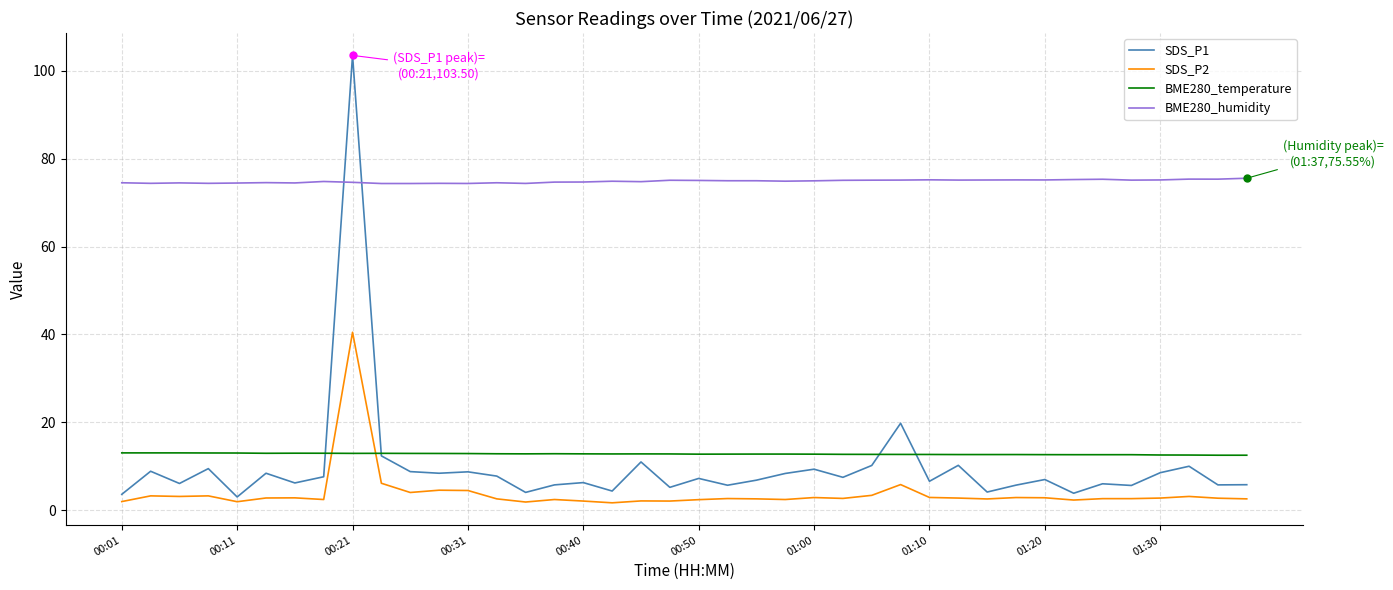

True or false: BME280_humidity and SDS_P2 cross at least once.

False